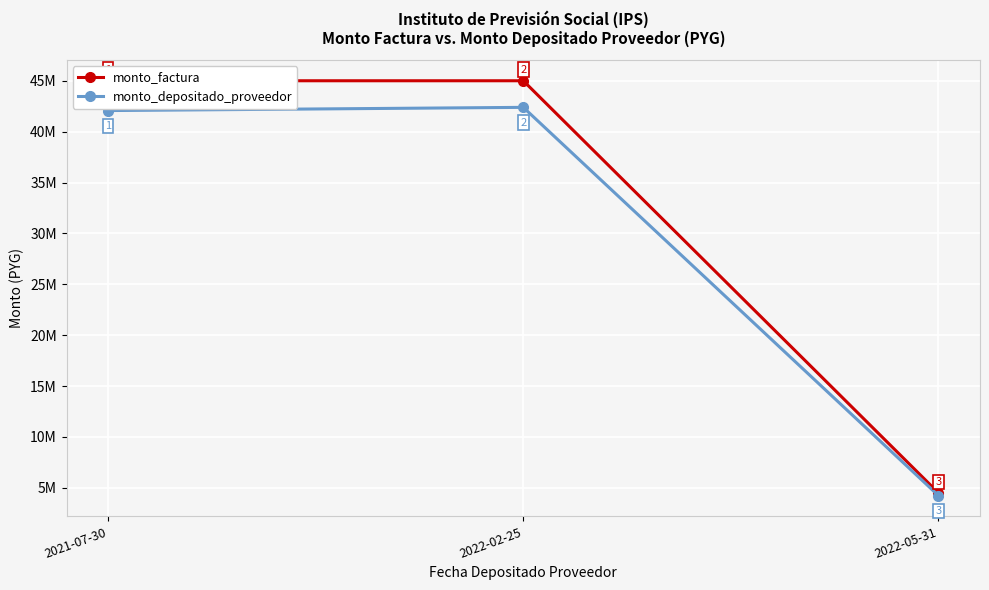

Is this an area chart (filled region under the line)?

No